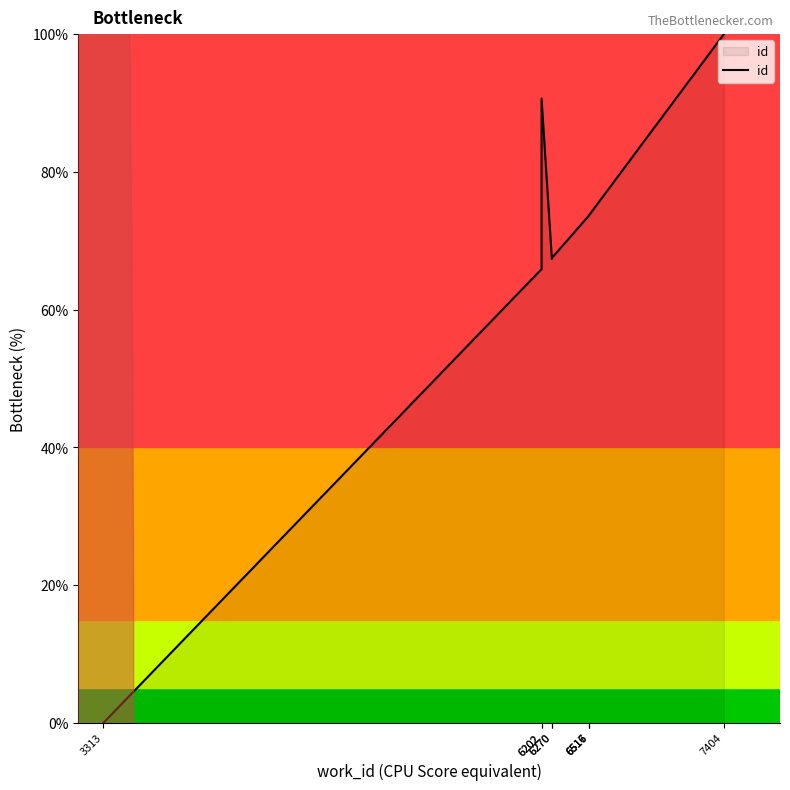

The value at 6270 is 118.8. True or false?

False